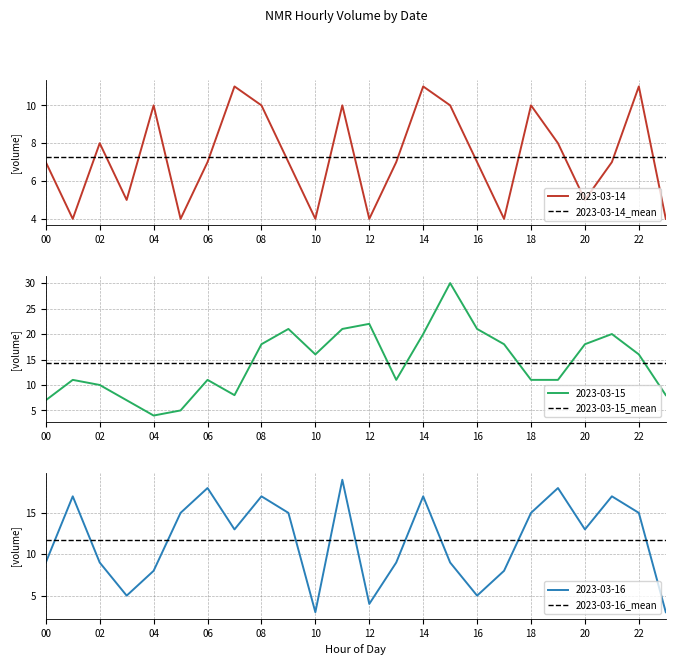

Is it true that 2023-03-15_mean equals 10.0 at 02?

False